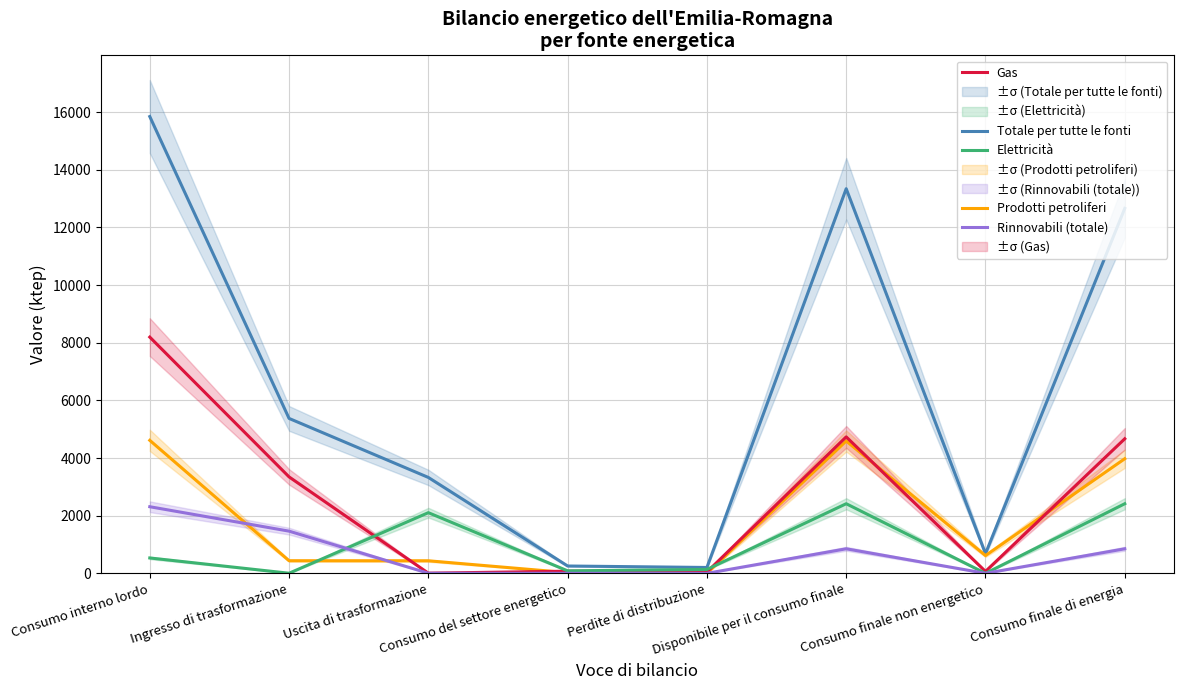

At which label does Elettricità first exceed 533?

Uscita di trasformazione